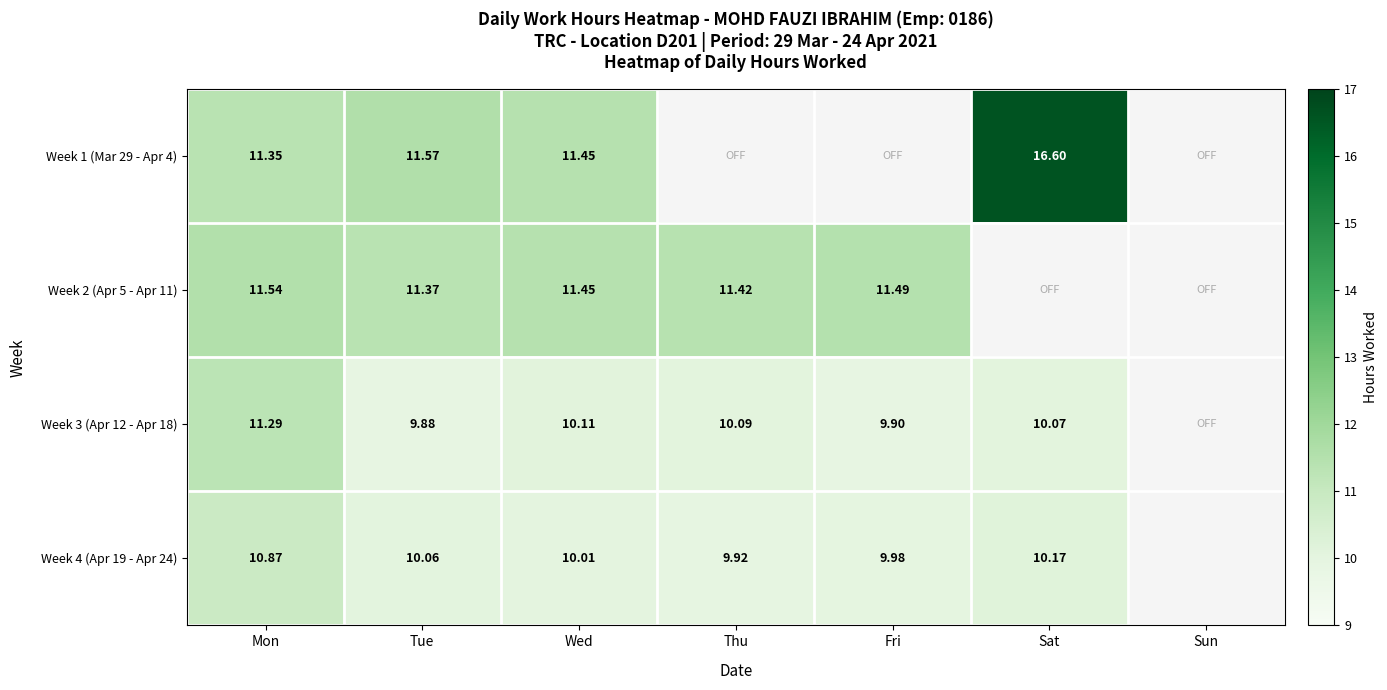

Is the value of Week 4 (Apr 19 - Apr 24) at Wed greater than the value of Week 3 (Apr 12 - Apr 18) at Fri?

Yes